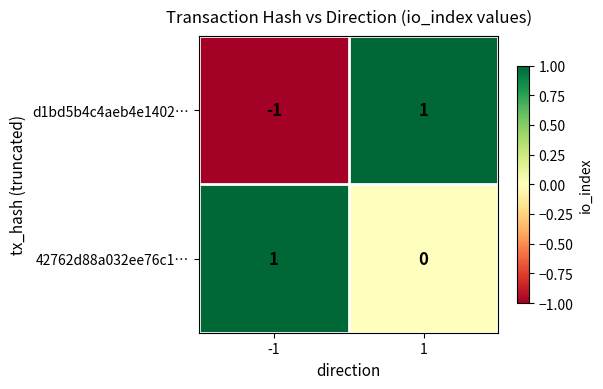

Which series has the largest range (max minus min)?

d1bd5b4c4aeb4e1402…